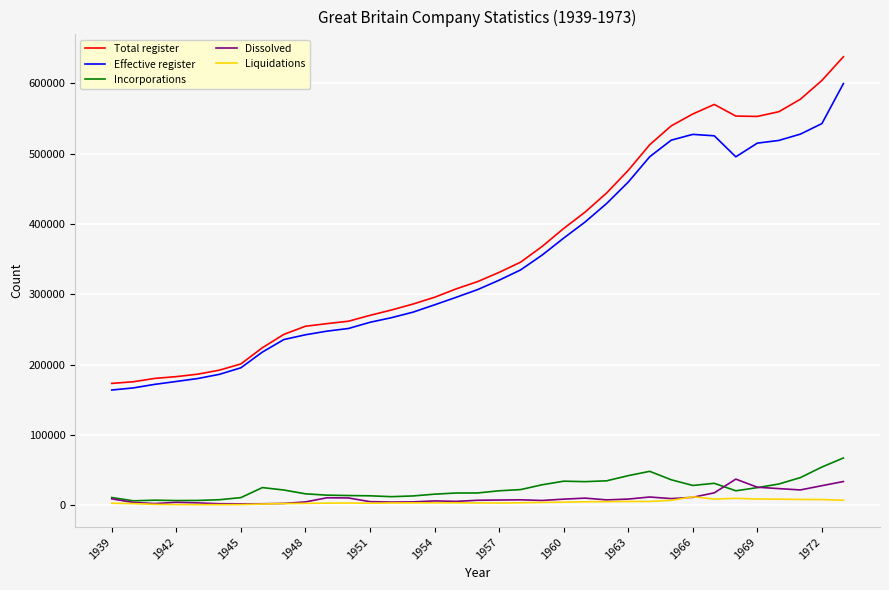

True or false: Incorporations and Effective register cross at least once.

False